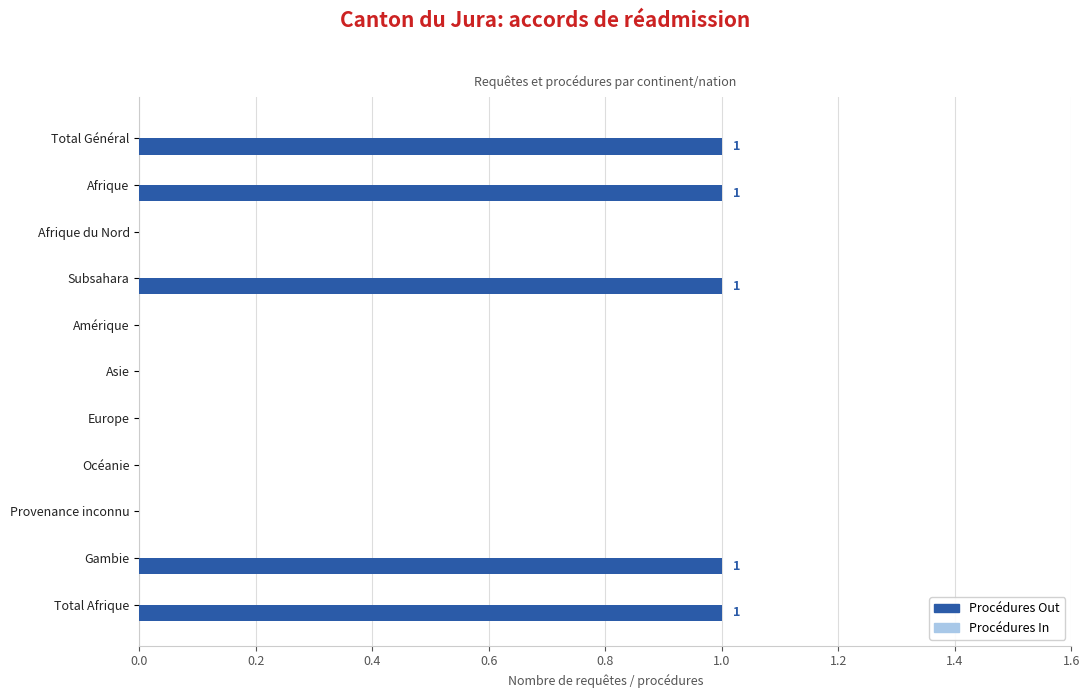

What is the ratio of the value at Subsahara to the value at Total Général?

1.0